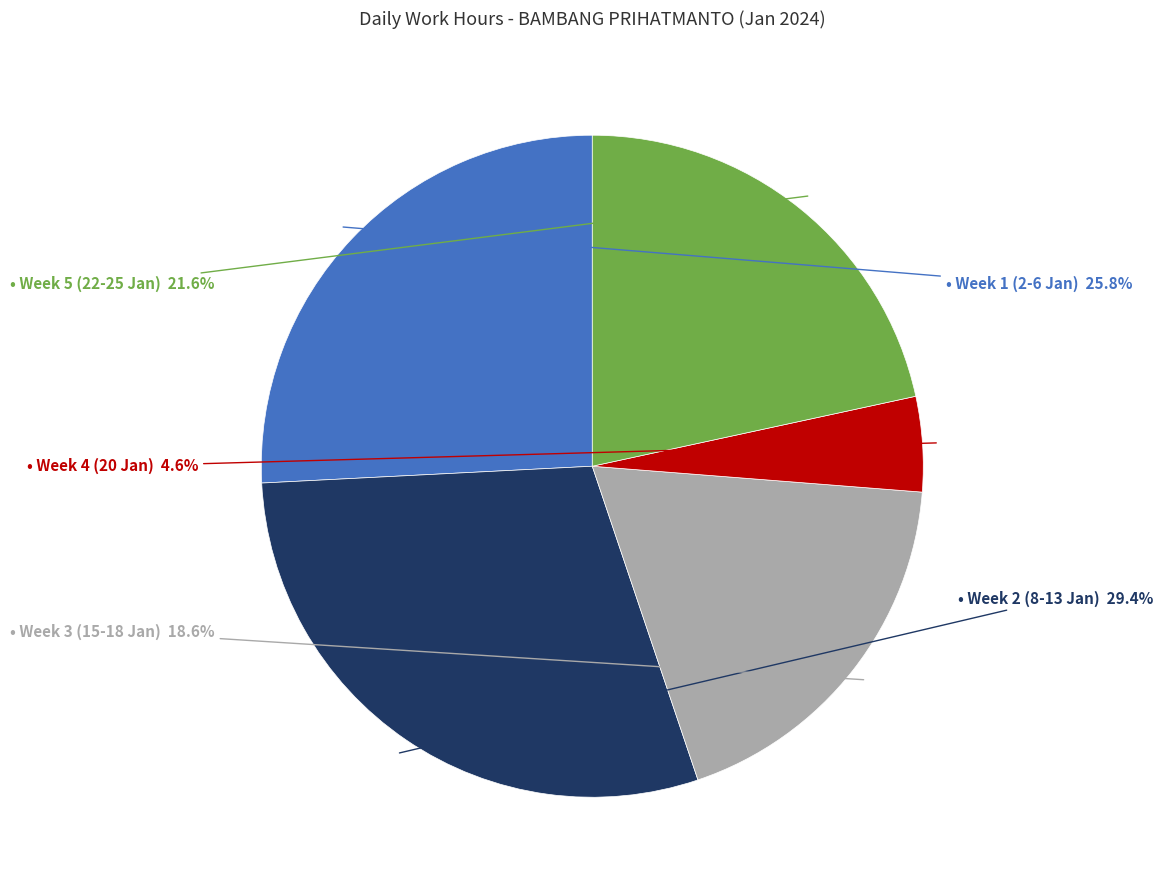

Count the number of slices in the pie.

5